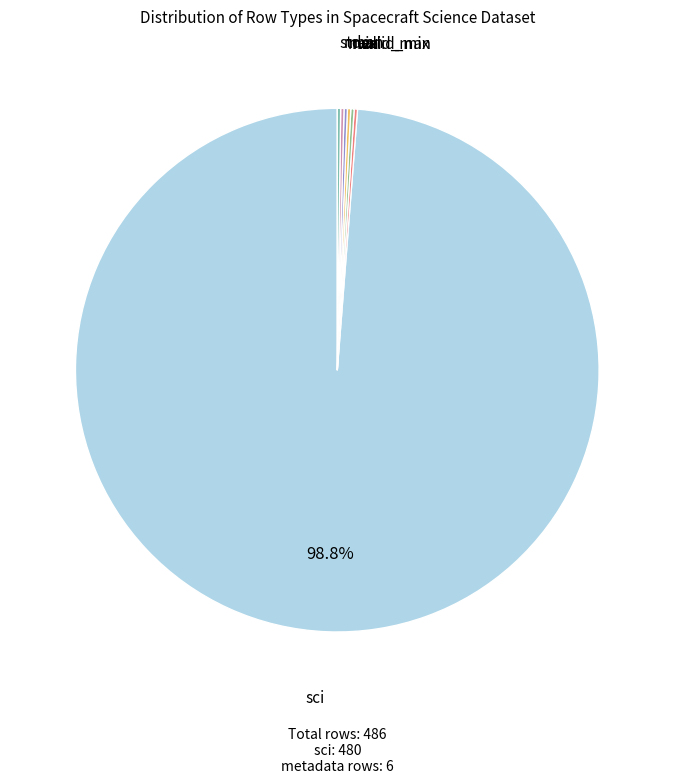

Is there any slice that represents more than half of the pie?

Yes